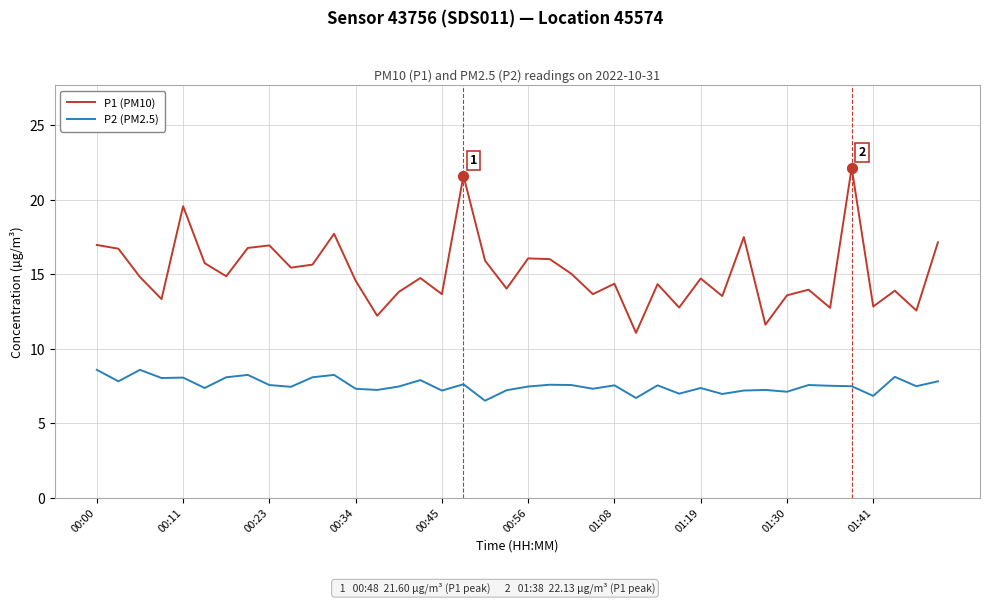

What are all the series names shown in the legend?

P1 (PM10), P2 (PM2.5)